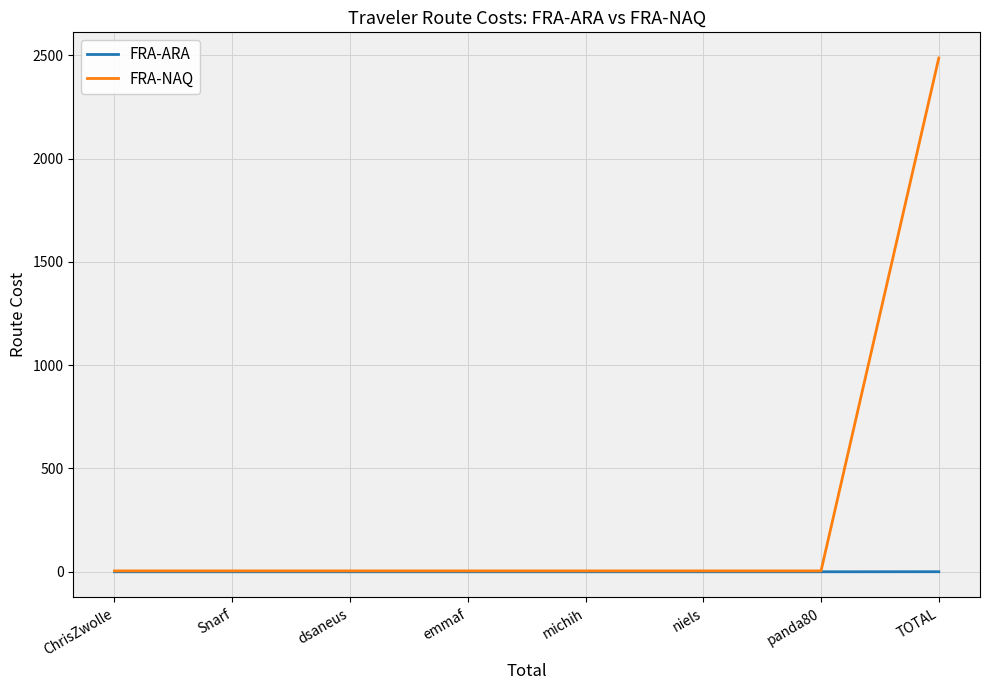

Is this an area chart (filled region under the line)?

No